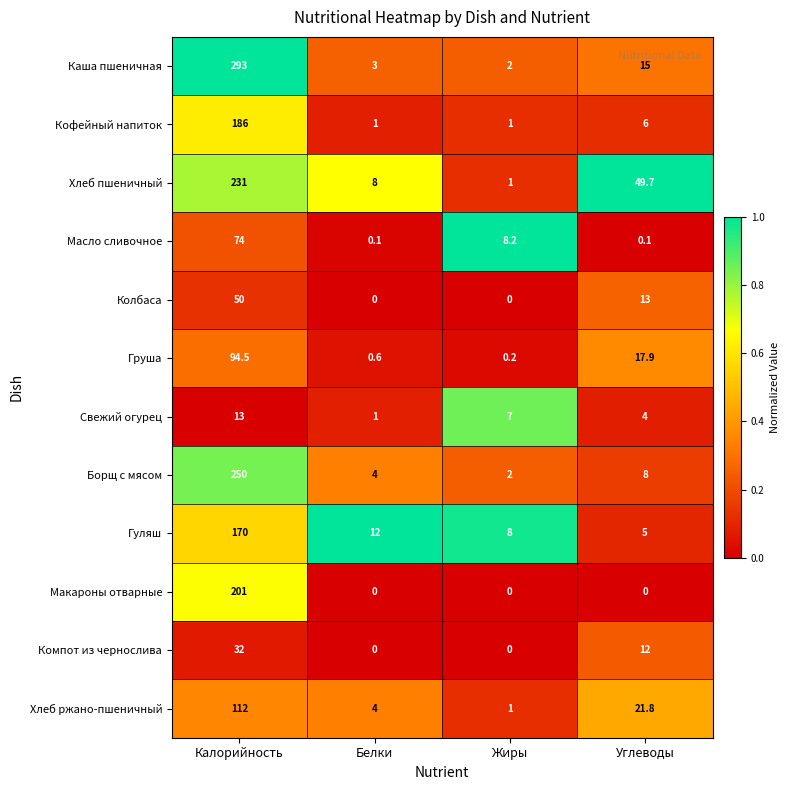

What is the sum of the Груша values at Жиры and Калорийность?

94.7